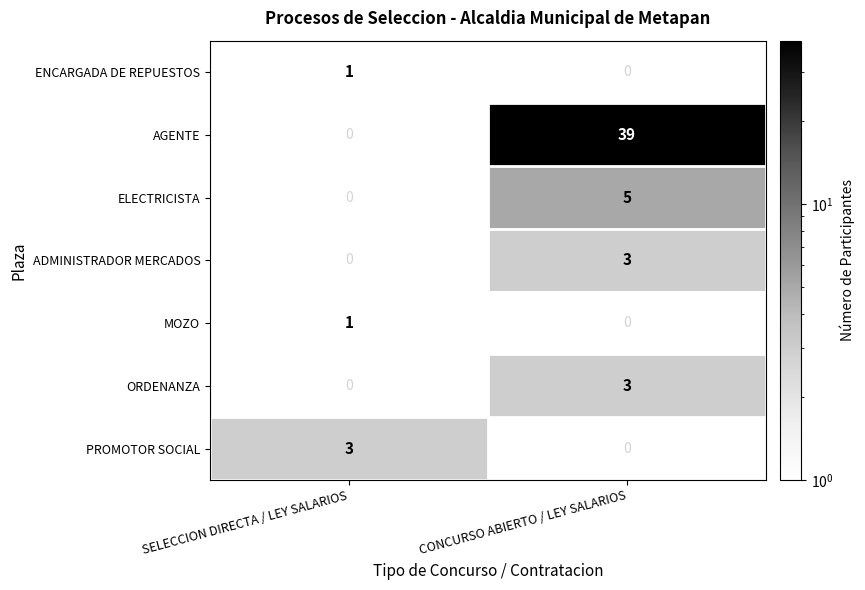

At which category is the sum across all series the highest?

CONCURSO ABIERTO / LEY SALARIOS